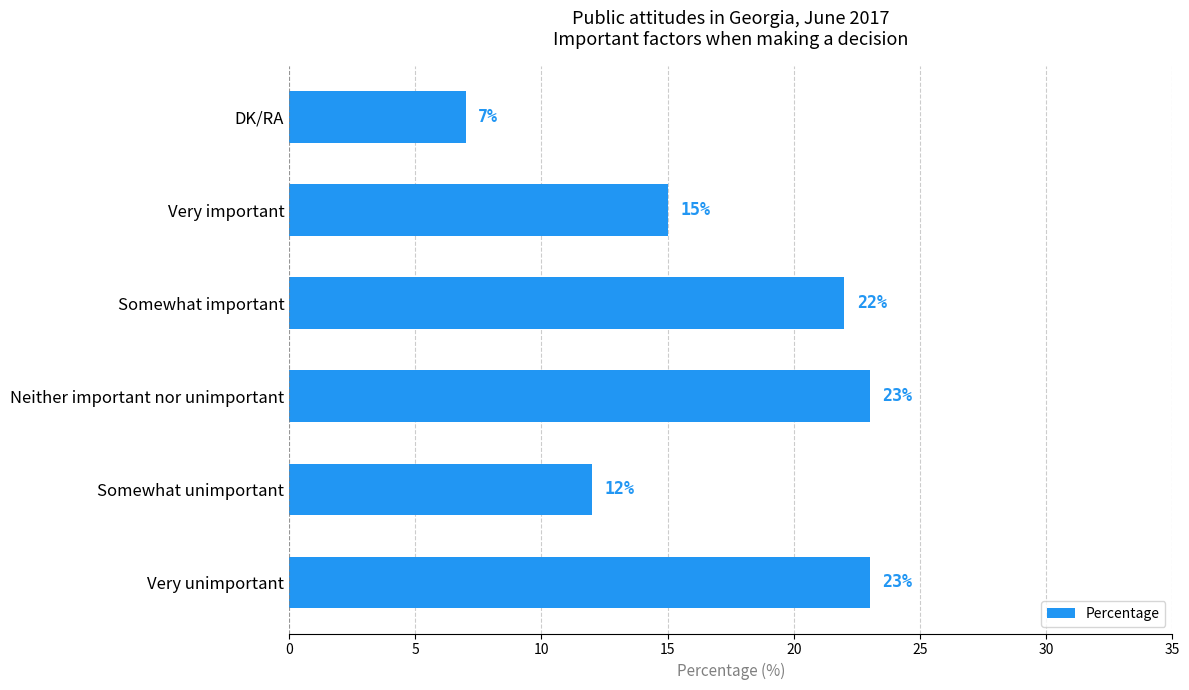

What is the change in value from Somewhat unimportant to Very important?

+3